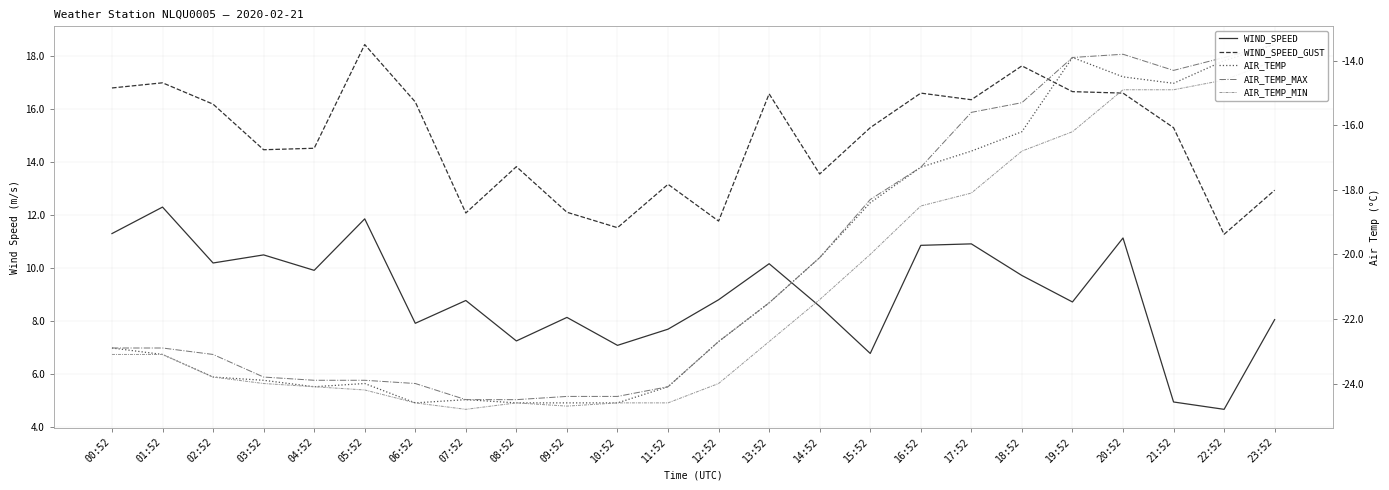

Reading left to right, what are all the values shown in this chart?

WIND_SPEED: 00:52=11.3	01:52=12.3	02:52=10.2	03:52=10.5	04:52=9.9	05:52=11.9	06:52=7.9	07:52=8.8	08:52=7.2	09:52=8.1	10:52=7.1	11:52=7.7	12:52=8.8	13:52=10.2	14:52=8.6	15:52=6.8	16:52=10.9	17:52=10.9	18:52=9.7	19:52=8.7	20:52=11.1	21:52=4.9	22:52=4.7	23:52=8.1
WIND_SPEED_GUST: 00:52=16.8	01:52=17.0	02:52=16.2	03:52=14.5	04:52=14.5	05:52=18.4	06:52=16.3	07:52=12.1	08:52=13.8	09:52=12.1	10:52=11.5	11:52=13.2	12:52=11.8	13:52=16.6	14:52=13.6	15:52=15.3	16:52=16.6	17:52=16.4	18:52=17.6	19:52=16.7	20:52=16.6	21:52=15.3	22:52=11.3	23:52=12.9
AIR_TEMP: 00:52=-22.9	01:52=-23.1	02:52=-23.8	03:52=-23.9	04:52=-24.1	05:52=-24.0	06:52=-24.6	07:52=-24.5	08:52=-24.6	09:52=-24.6	10:52=-24.6	11:52=-24.1	12:52=-22.7	13:52=-21.5	14:52=-20.1	15:52=-18.4	16:52=-17.3	17:52=-16.8	18:52=-16.2	19:52=-13.9	20:52=-14.5	21:52=-14.7	22:52=-14.0	23:52=-13.5
AIR_TEMP_MAX: 00:52=-22.9	01:52=-22.9	02:52=-23.1	03:52=-23.8	04:52=-23.9	05:52=-23.9	06:52=-24.0	07:52=-24.5	08:52=-24.5	09:52=-24.4	10:52=-24.4	11:52=-24.1	12:52=-22.7	13:52=-21.5	14:52=-20.1	15:52=-18.3	16:52=-17.3	17:52=-15.6	18:52=-15.3	19:52=-13.9	20:52=-13.8	21:52=-14.3	22:52=-13.9	23:52=-13.5
AIR_TEMP_MIN: 00:52=-23.1	01:52=-23.1	02:52=-23.8	03:52=-24.0	04:52=-24.1	05:52=-24.2	06:52=-24.6	07:52=-24.8	08:52=-24.6	09:52=-24.7	10:52=-24.6	11:52=-24.6	12:52=-24.0	13:52=-22.7	14:52=-21.4	15:52=-20.0	16:52=-18.5	17:52=-18.1	18:52=-16.8	19:52=-16.2	20:52=-14.9	21:52=-14.9	22:52=-14.6	23:52=-14.0